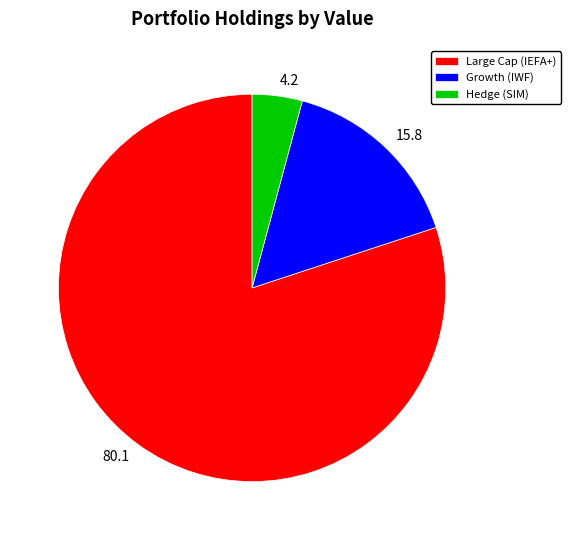

Count the number of slices in the pie.

3